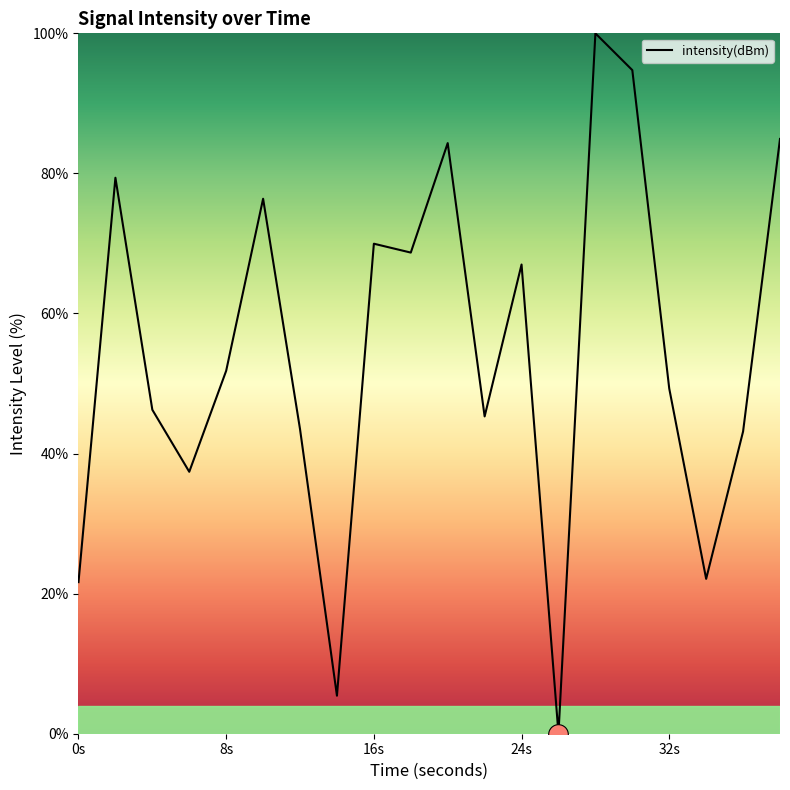

What is the difference between the maximum and minimum values?

100.0